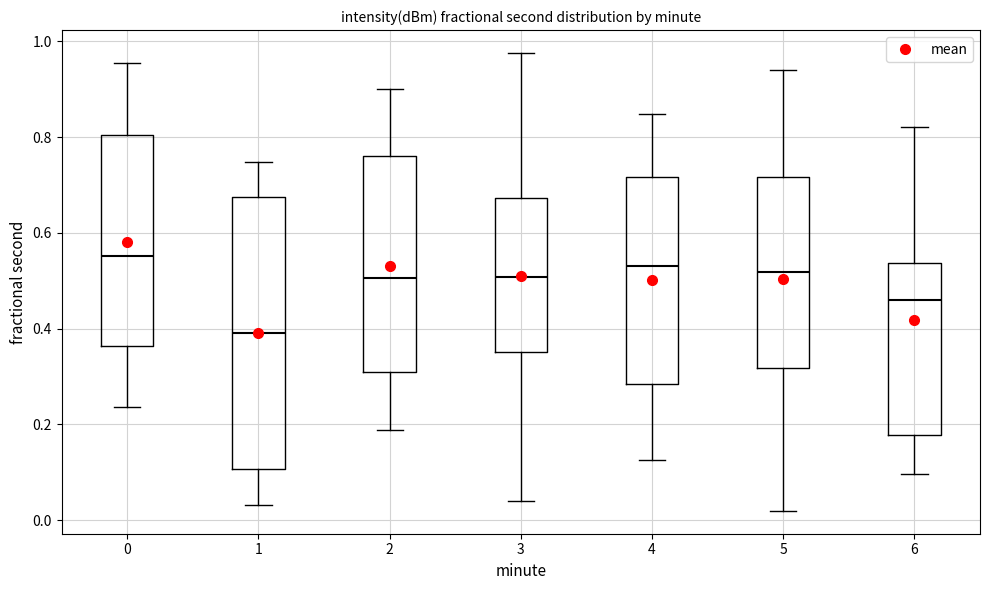

Reading left to right, read every box against the y-axis: the position of its median line, the range the box covers, and the ends of its whiskers. The values are not printed on the chart, so give them approximately, as read against the axis.

0: median 0.56, box 0.36 to 0.80, whiskers 0.24 to 0.96
1: median 0.40, box 0.10 to 0.68, whiskers 0.04 to 0.74
2: median 0.50, box 0.30 to 0.76, whiskers 0.18 to 0.90
3: median 0.50, box 0.36 to 0.68, whiskers 0.04 to 0.98
4: median 0.54, box 0.28 to 0.72, whiskers 0.12 to 0.84
5: median 0.52, box 0.32 to 0.72, whiskers 0.02 to 0.94
6: median 0.46, box 0.18 to 0.54, whiskers 0.10 to 0.82